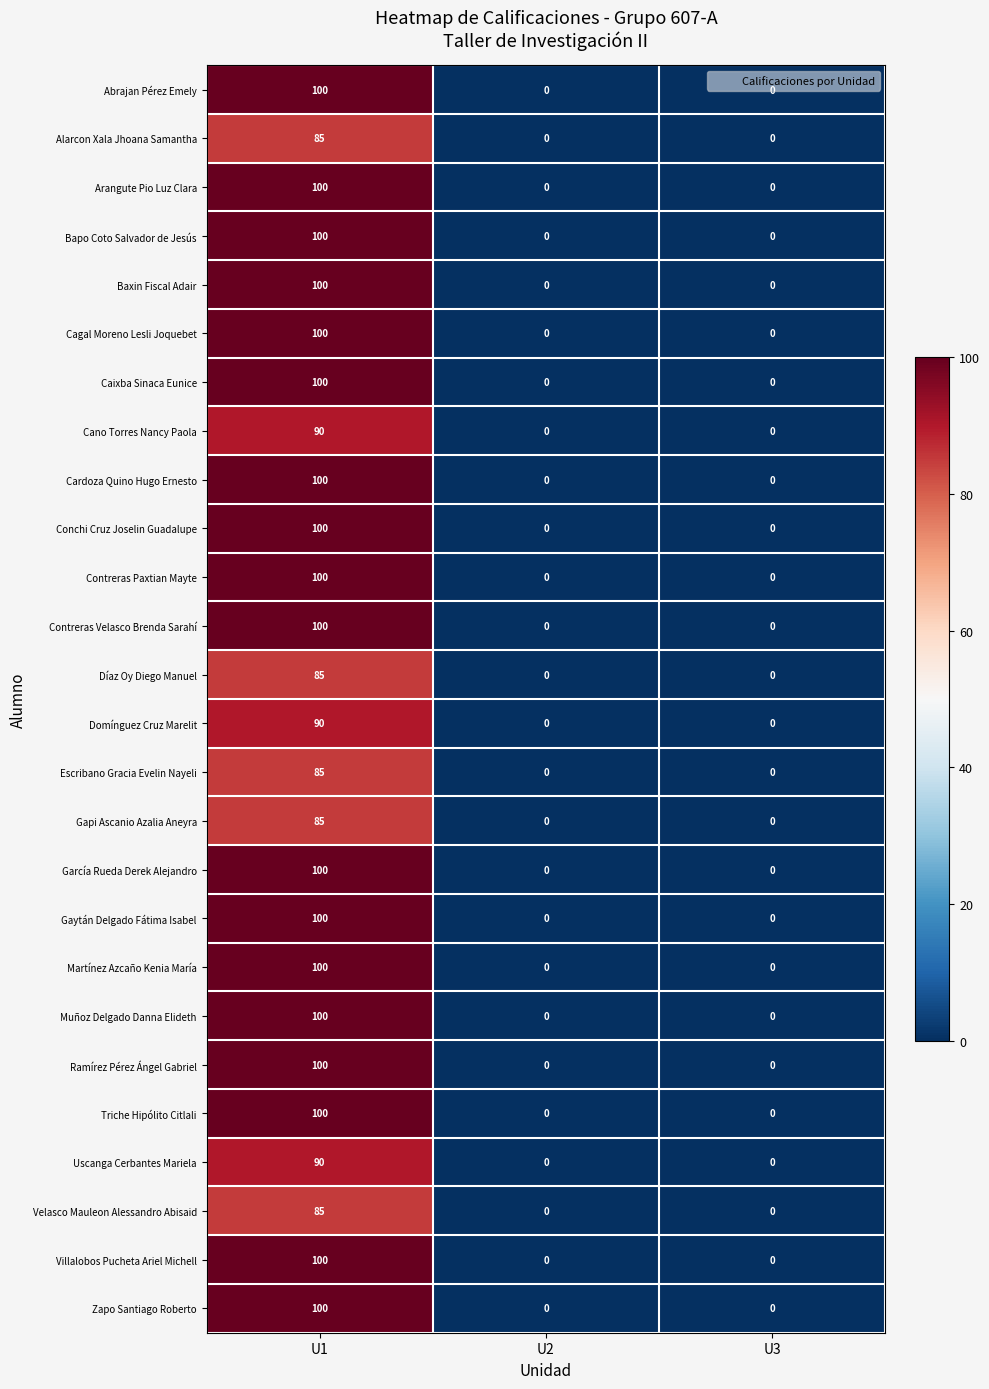

What is the maximum value shown in the chart?

100